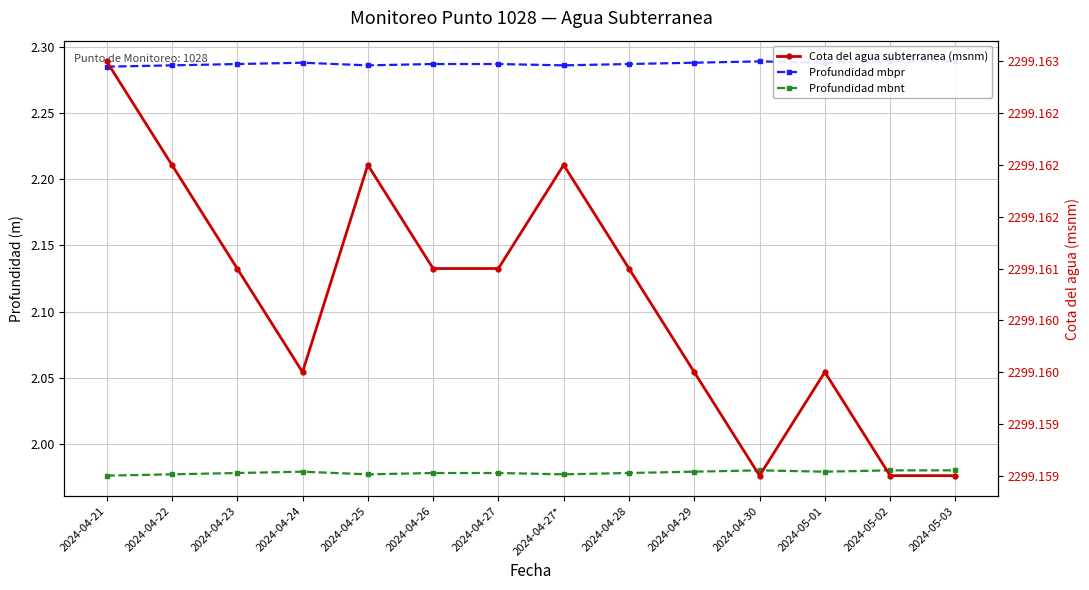

Is the value of Cota del agua subterranea (msnm) at 2024-04-27* greater than the value of Profundidad mbpr at 2024-04-29?

Yes